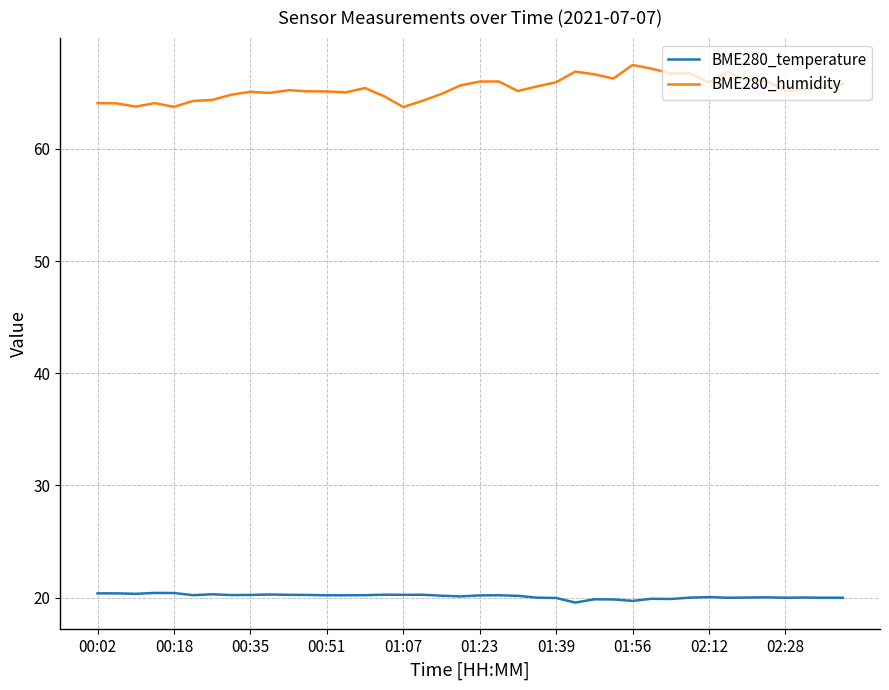

How many lines are shown in the chart?

2